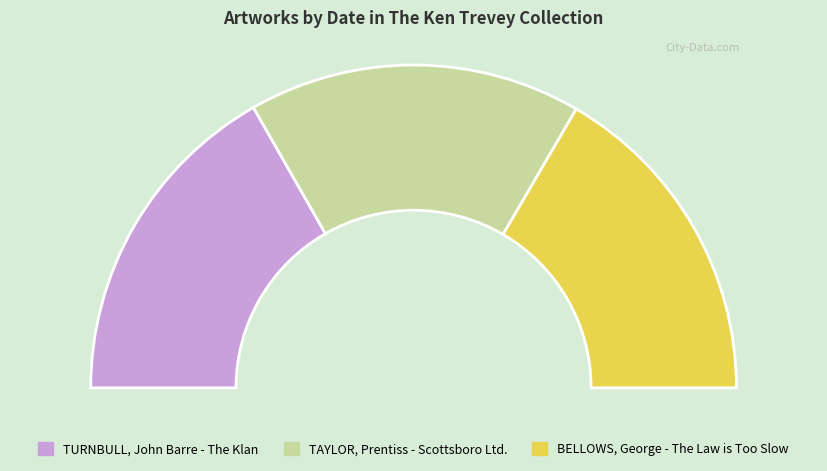

Does any single category account for the majority?

No